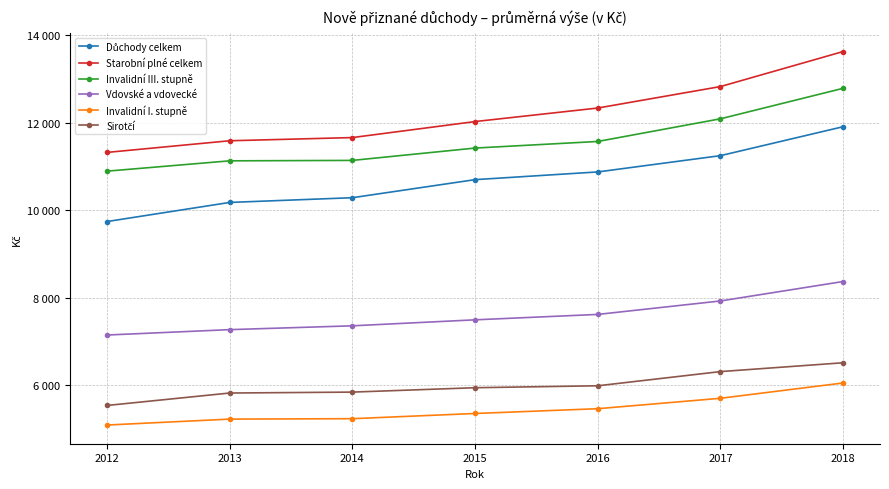

True or false: Invalidní III. stupně has a value of 11139.2 at 2014.

True